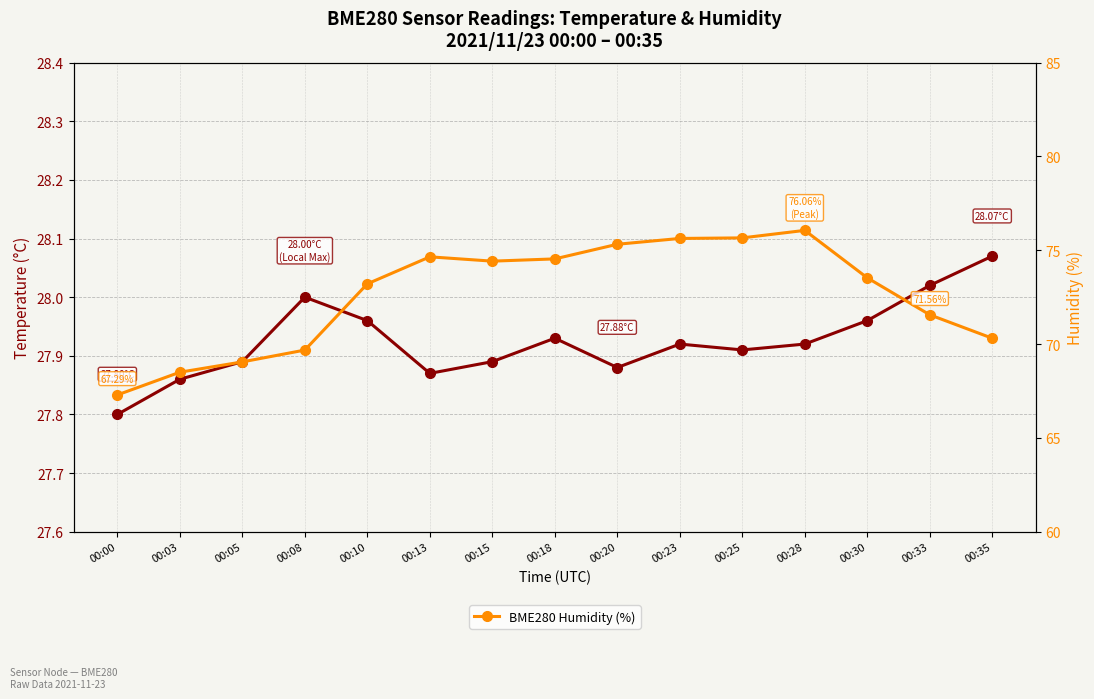

Does the chart have visible grid lines?

Yes